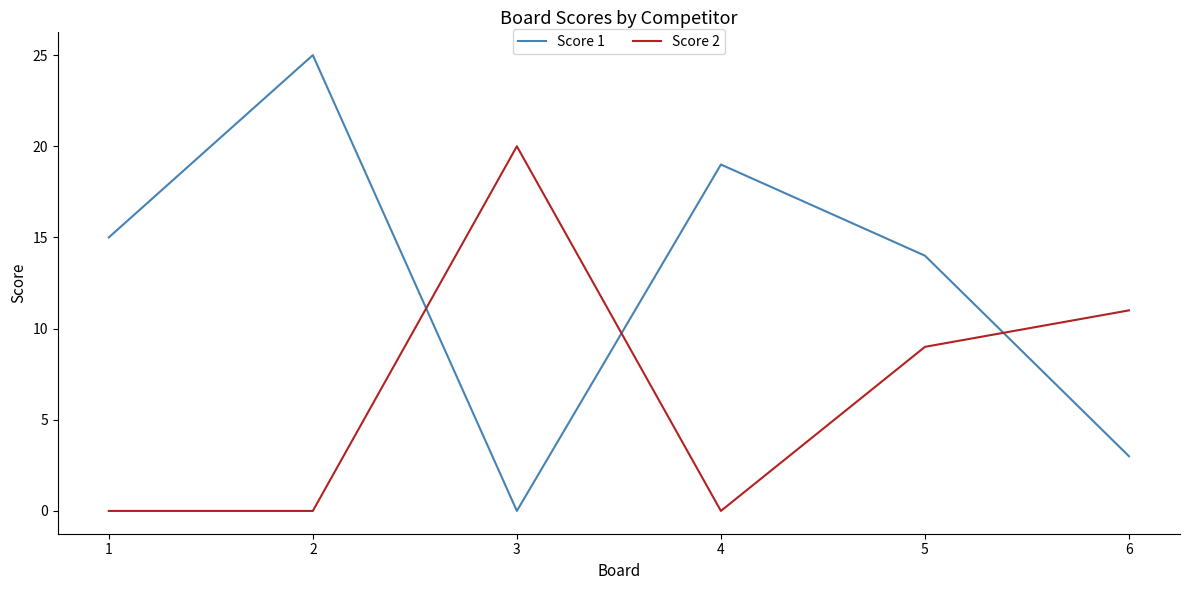

The Score 1 series shows 14 at 5. True or false?

True